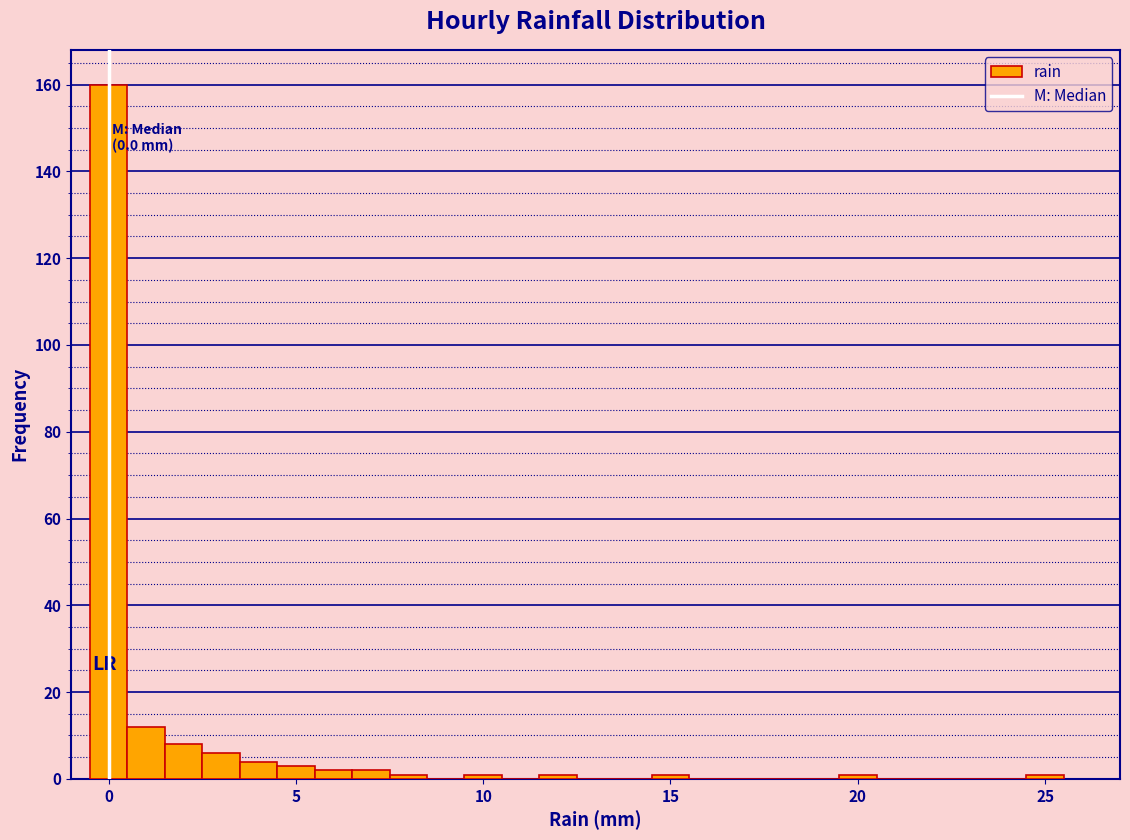

Read against the x-axis, roughly where is the centre of the tallest bar?

0.0